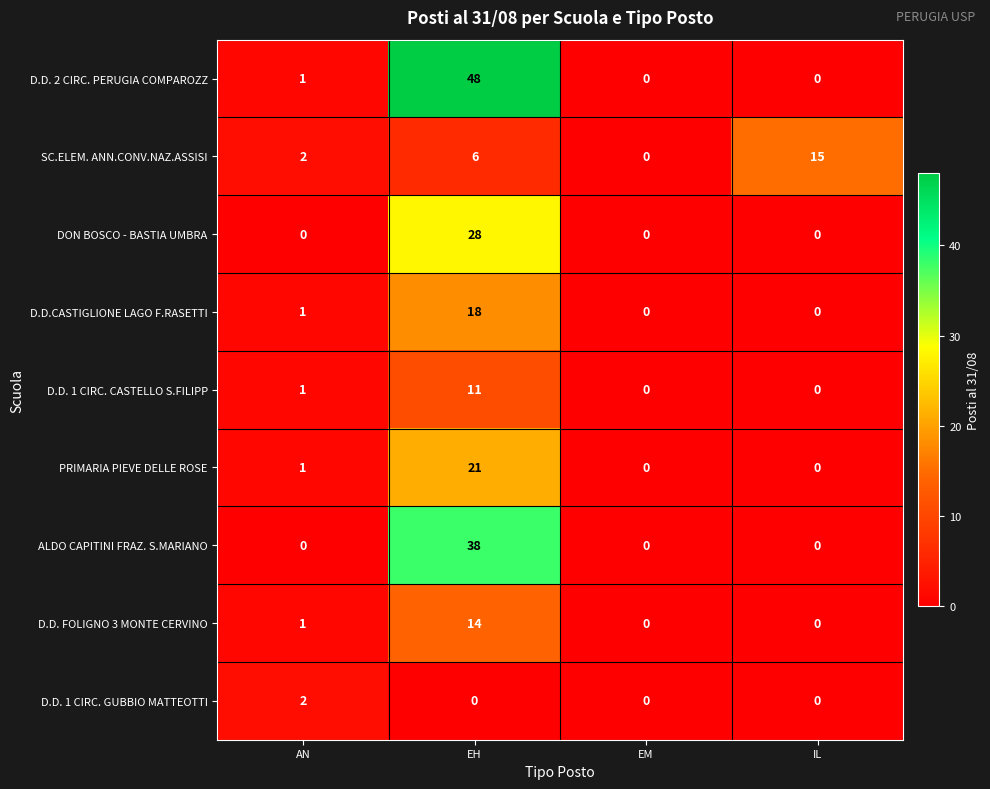

How many D.D. 1 CIRC. GUBBIO MATTEOTTI values are between 0 and 2?

4